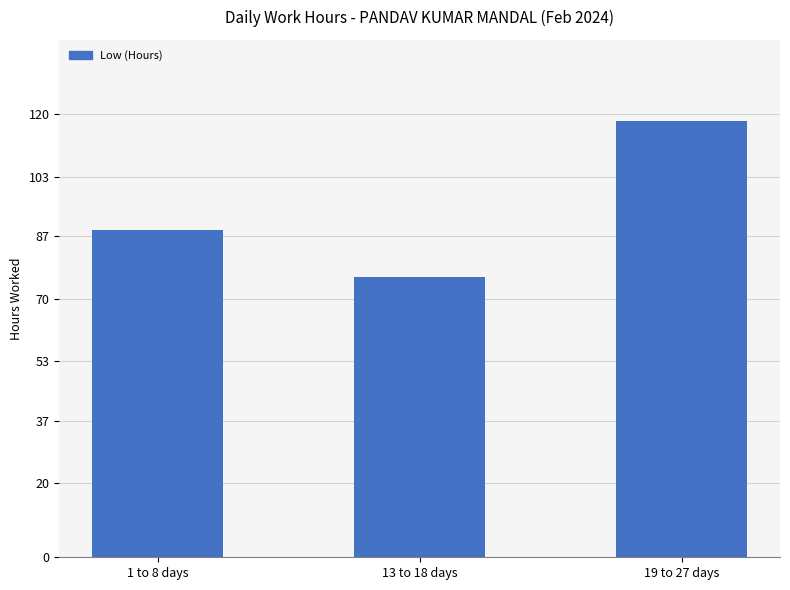

What is the label of the 1st bar from the right?

19 to 27 days